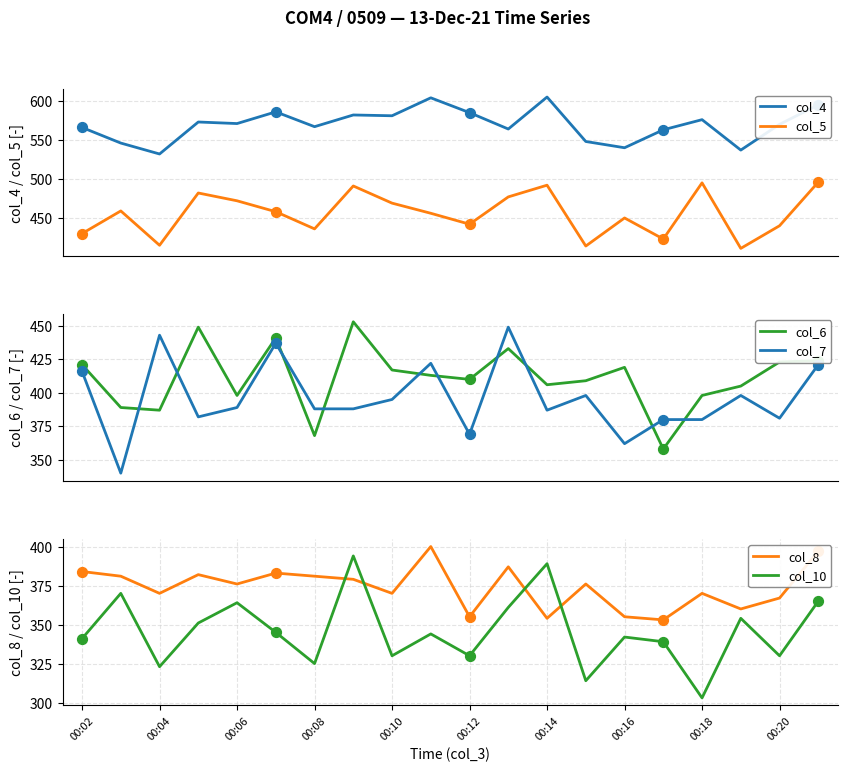

Which series has the largest total across all categories?

col_4